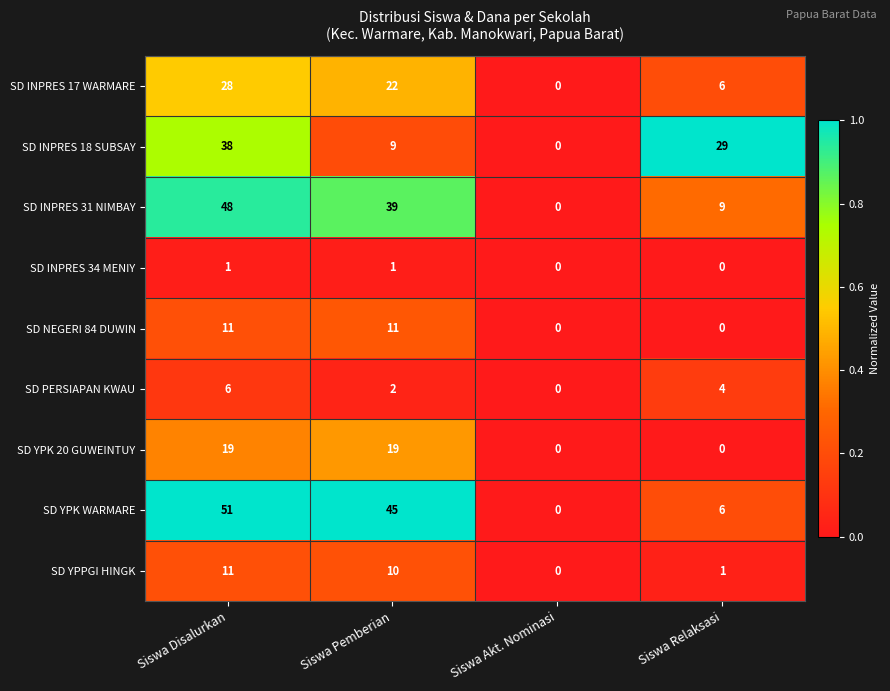

At Siswa Pemberian, list the series in order from largest to smallest.

SD YPK WARMARE, SD INPRES 31 NIMBAY, SD INPRES 17 WARMARE, SD YPK 20 GUWEINTUY, SD NEGERI 84 DUWIN, SD YPPGI HINGK, SD INPRES 18 SUBSAY, SD PERSIAPAN KWAU, SD INPRES 34 MENIY